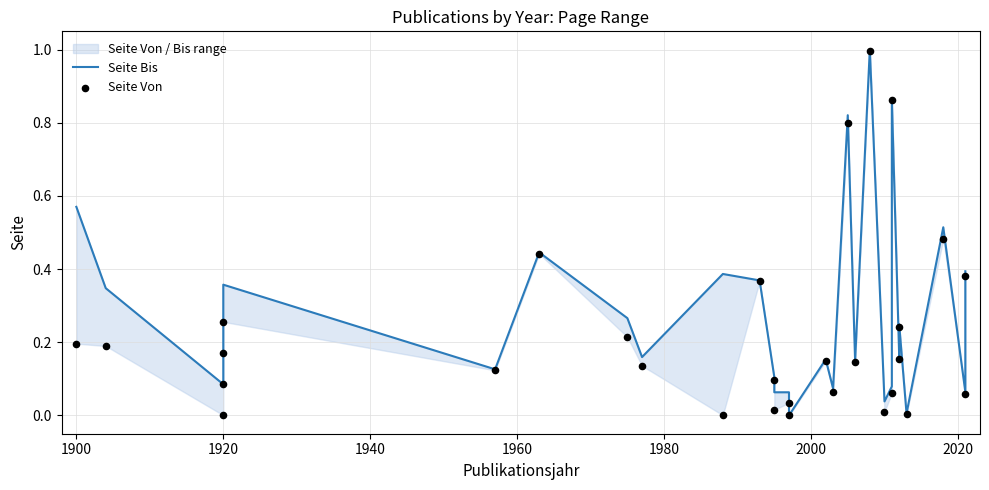

At how many categories does at least one series exceed 0?

29